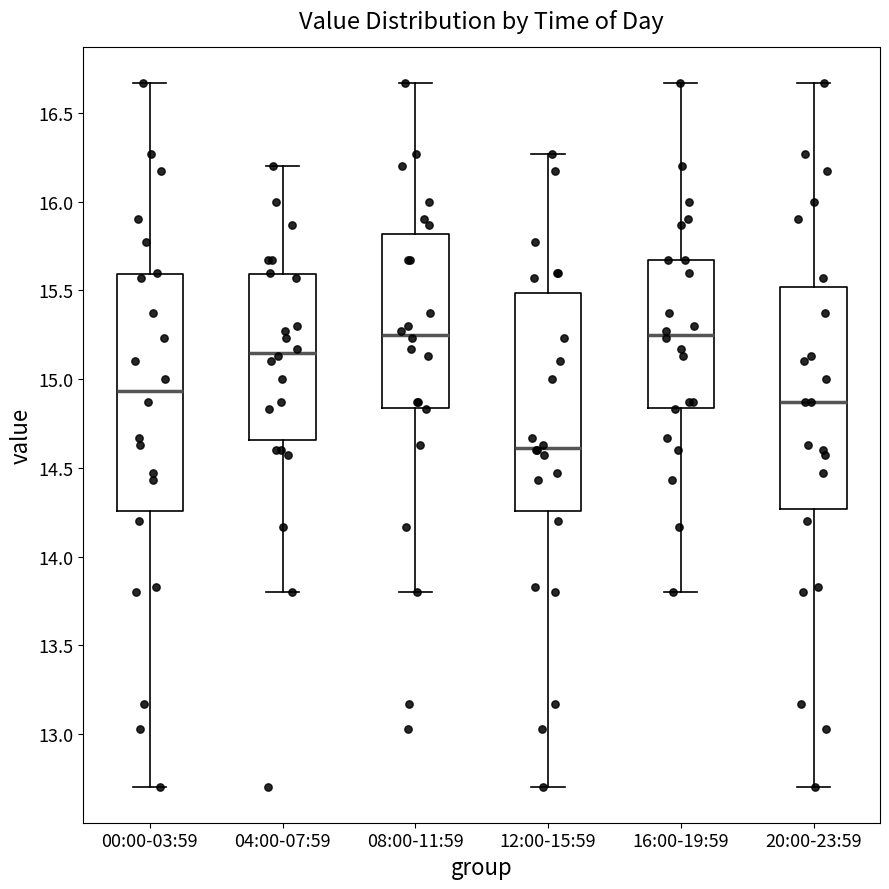

Reading left to right, read every box against the y-axis: the position of its median line, the range the box covers, and the ends of its whiskers. The values are not printed on the chart, so give them approximately, as read against the axis.

00:00-03:59: median 14.95, box 14.25 to 15.60, whiskers 12.70 to 16.65
04:00-07:59: median 15.15, box 14.65 to 15.60, whiskers 13.80 to 16.20
08:00-11:59: median 15.25, box 14.85 to 15.80, whiskers 13.80 to 16.65
12:00-15:59: median 14.60, box 14.25 to 15.50, whiskers 12.70 to 16.25
16:00-19:59: median 15.25, box 14.85 to 15.65, whiskers 13.80 to 16.65
20:00-23:59: median 14.85, box 14.25 to 15.50, whiskers 12.70 to 16.65